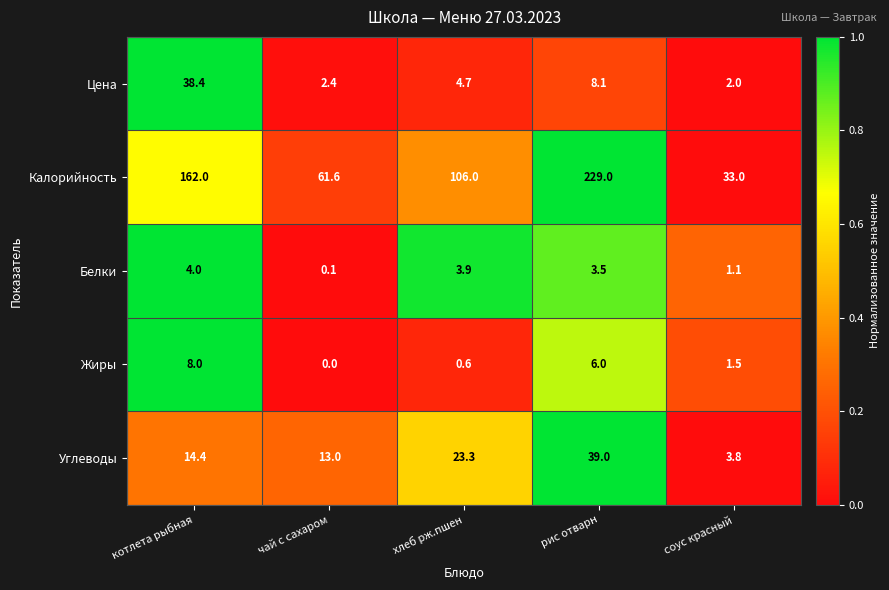

Is it true that Белки equals 3.9 at хлеб рж.пшен?

True